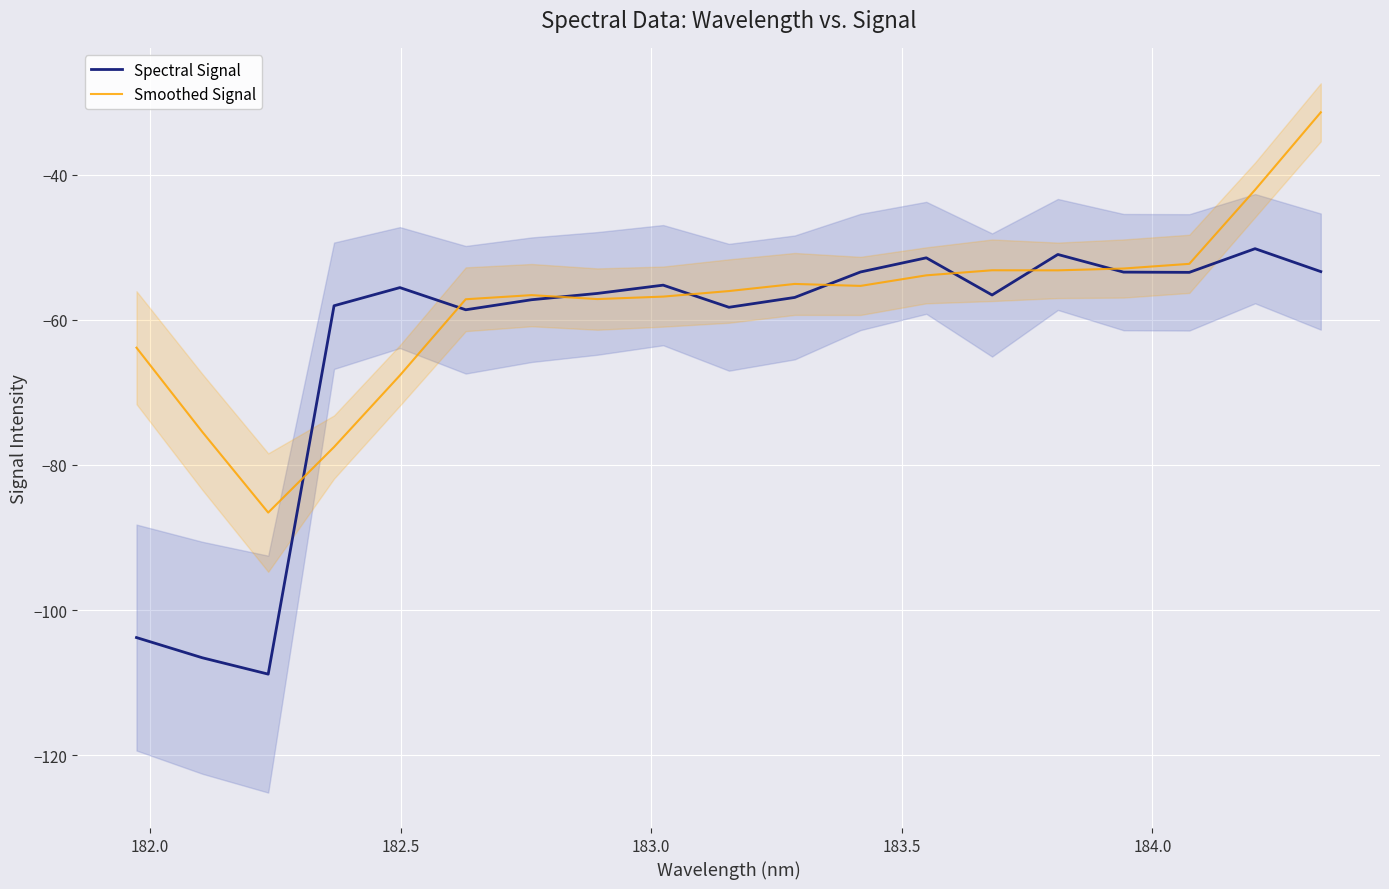

How many series are shown in this chart?

2